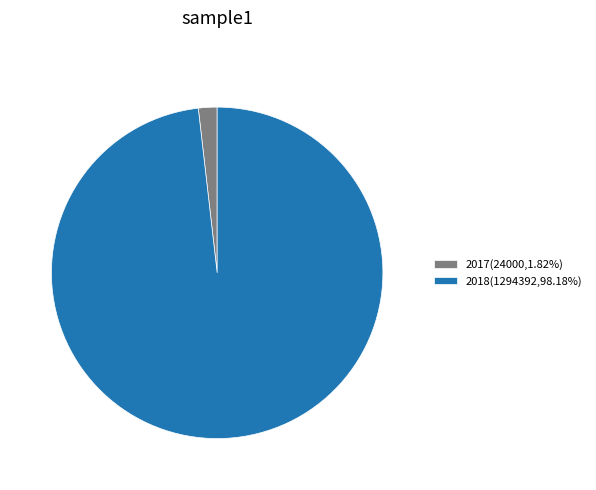

Is there any slice that represents more than half of the pie?

Yes